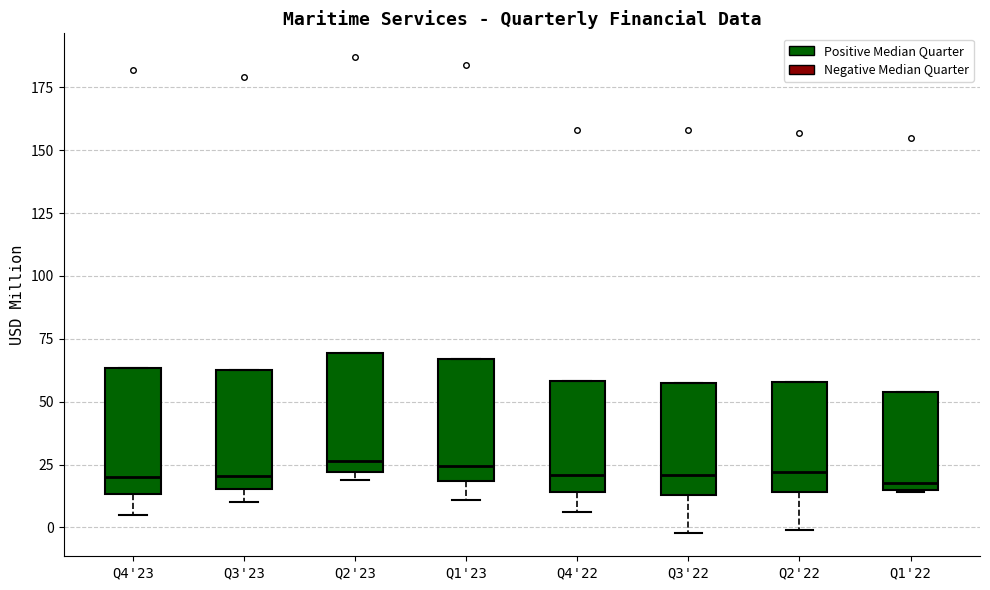

Reading left to right, read every box against the y-axis: the position of its median line, the range the box covers, and the ends of its whiskers. The values are not printed on the chart, so give them approximately, as read against the axis.

Q4'23: median 20, box 15 to 65, whiskers 5 to 65
Q3'23: median 20, box 15 to 65, whiskers 10 to 65
Q2'23: median 25, box 20 to 70, whiskers 20 (just below the box's lower edge) to 70
Q1'23: median 25, box 20 to 65, whiskers 10 to 65
Q4'22: median 20, box 15 to 60, whiskers 5 to 60
Q3'22: median 20, box 15 to 60, whiskers 0 to 60
Q2'22: median 20, box 15 to 60, whiskers 0 to 60
Q1'22: median 20, box 15 to 55, whiskers 15 to 55